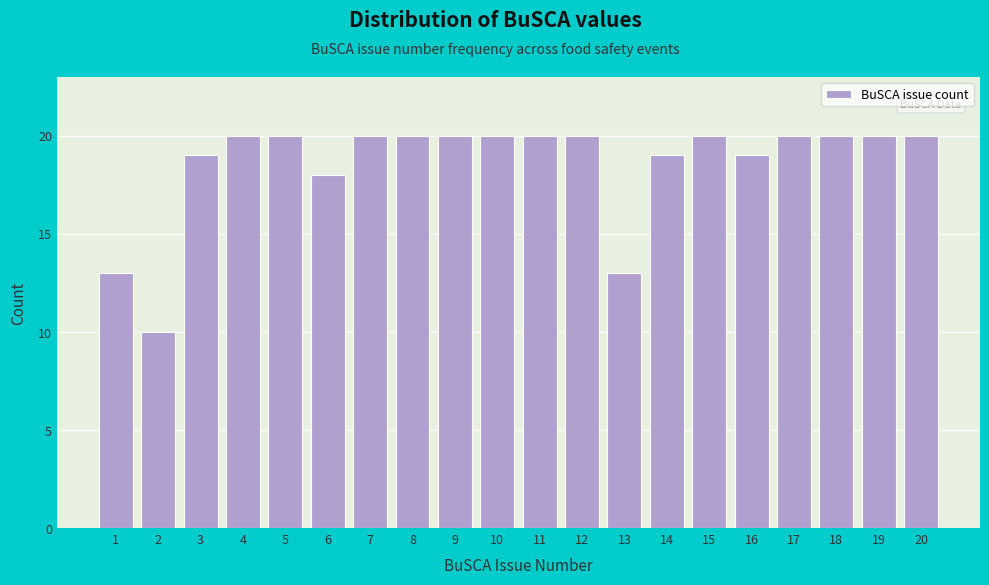

Reading right to left, what are all the values shown in this chart?

20	20	20	20	19	20	19	13	20	20	20	20	20	20	18	20	20	19	10	13